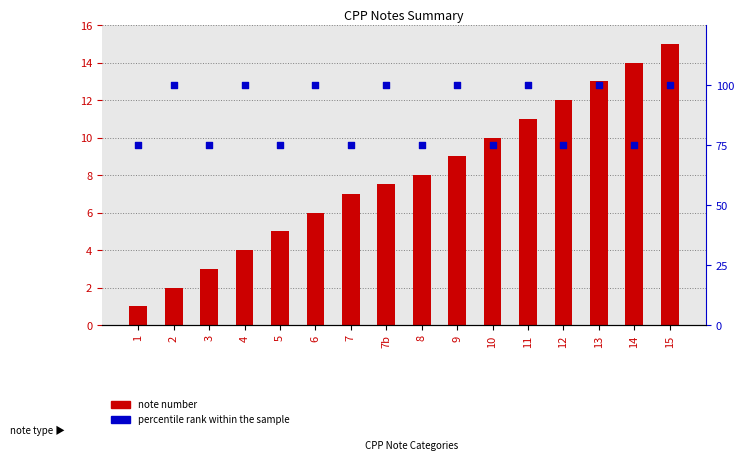

Which series has the largest total across all categories?

percentile rank within the sample